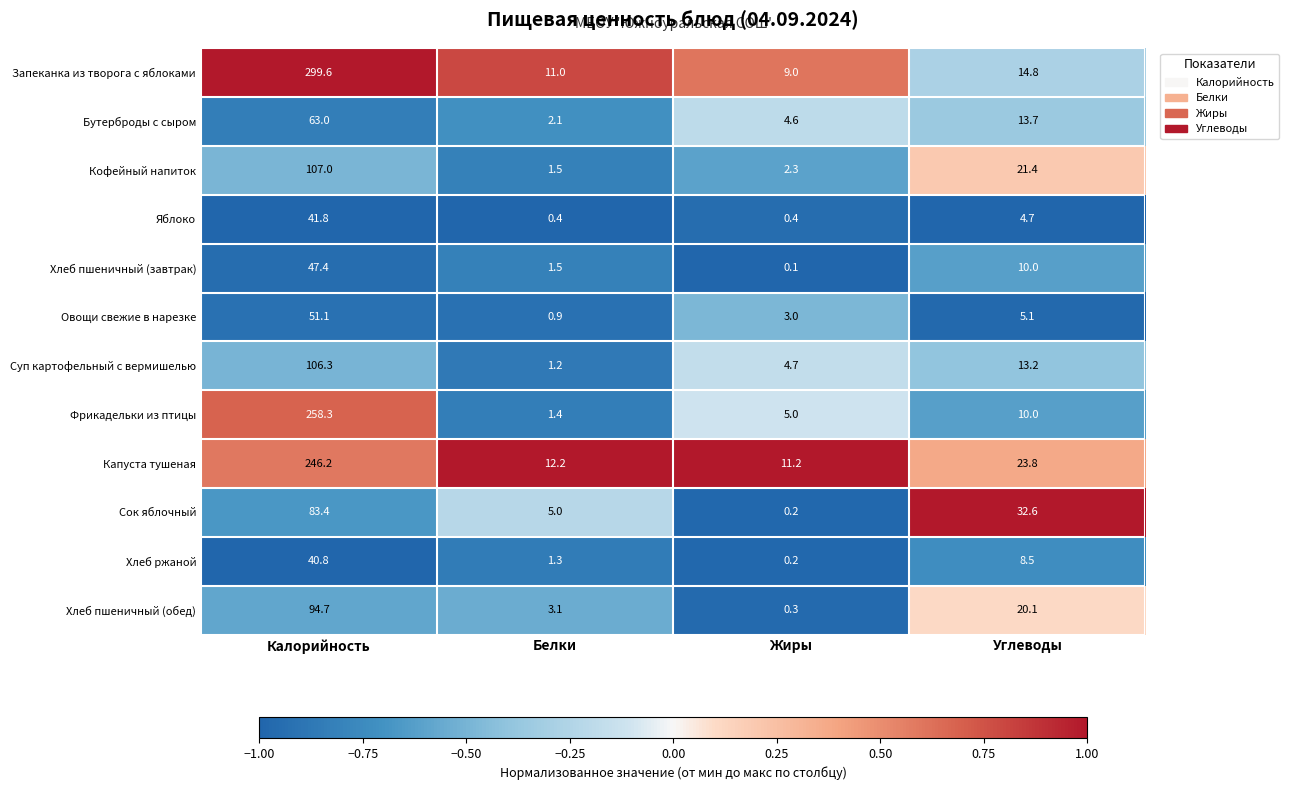

What is the difference between the maximum and minimum values in the Капуста тушеная series?

235.0